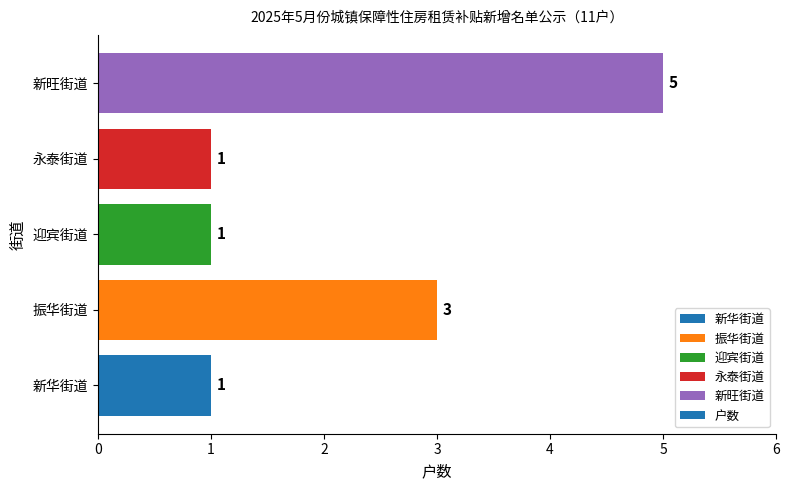

How many categories are shown in the chart?

5